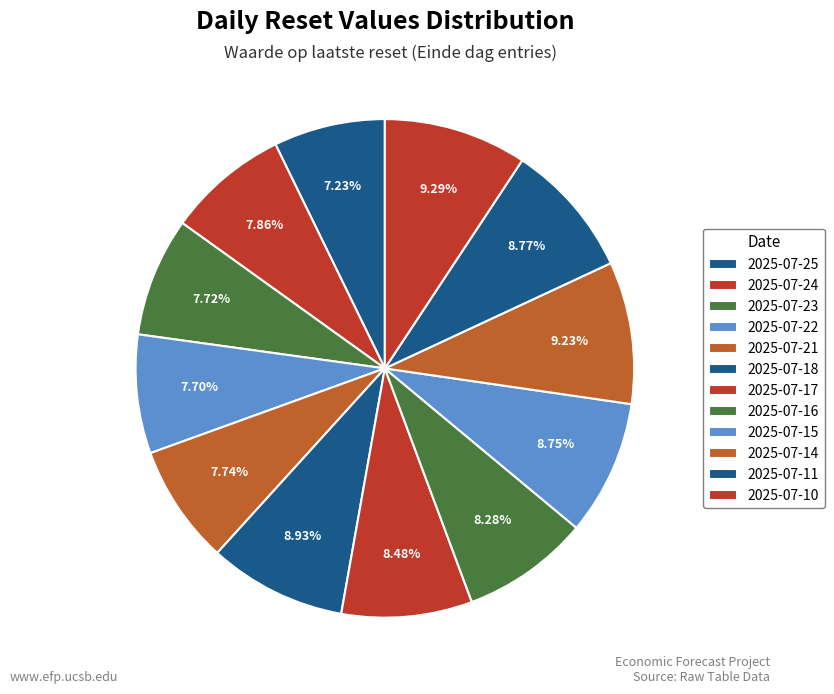

Combined, what portion of the pie is 2025-07-14 and 2025-07-18?

18.2%